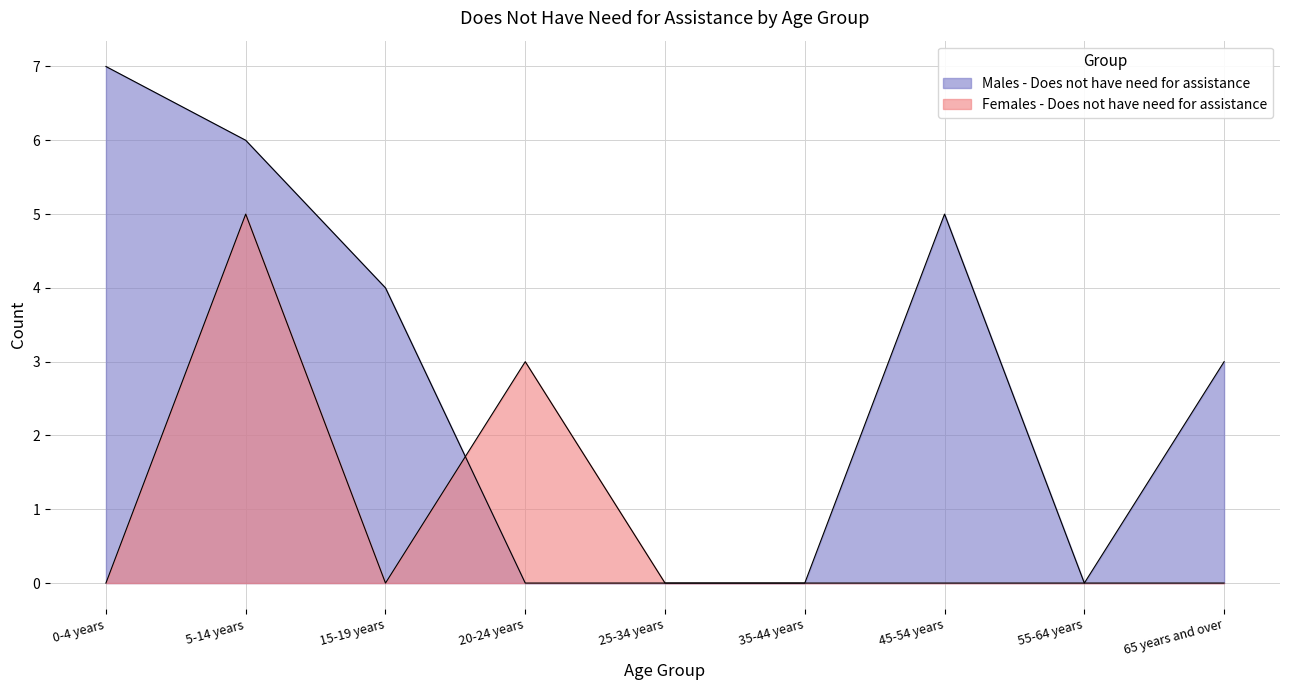

Rank the series by their average value, from highest to lowest.

Males - Does not have need for assistance, Females - Does not have need for assistance